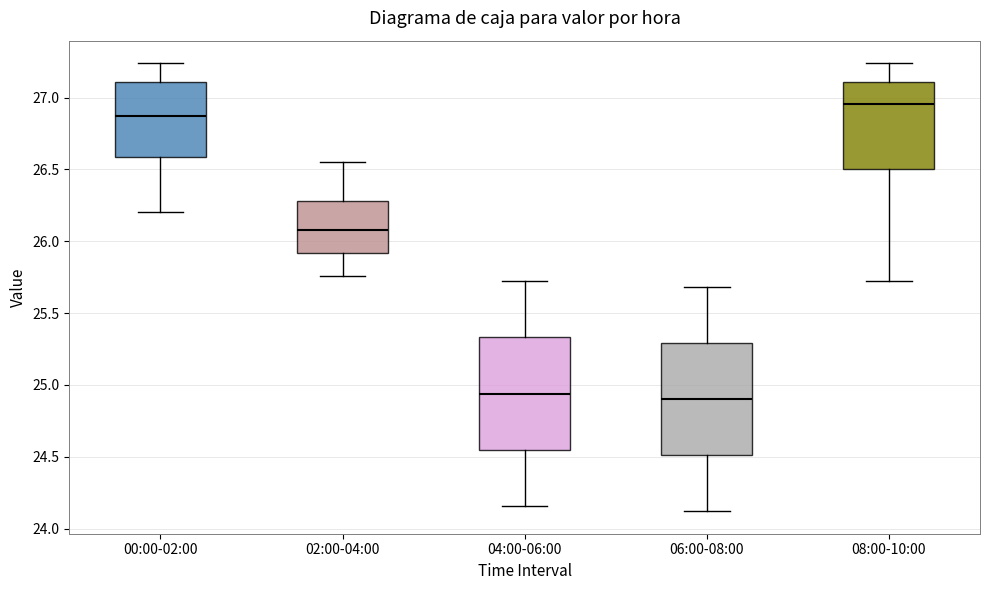

Where does the lower whisker of the box for 06:00-08:00 end on the y-axis? The values are not printed on the chart, so give them approximately, as read against the axis.

24.10